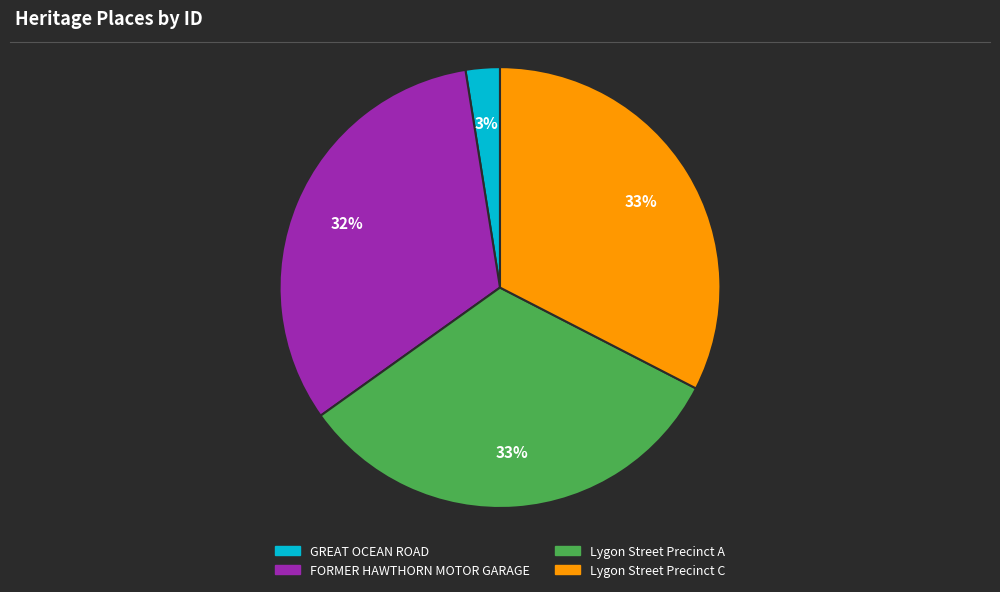

To the nearest percent, what portion does FORMER HAWTHORN MOTOR GARAGE represent?

32%